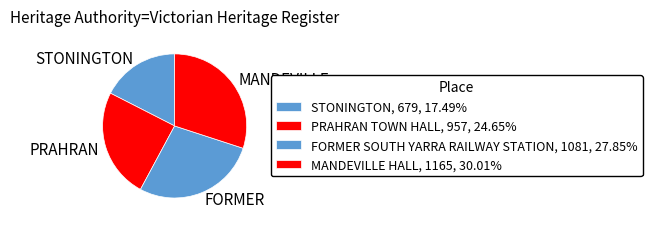

What is the ratio of the value at PRAHRAN TOWN HALL to the value at MANDEVILLE HALL?

0.8